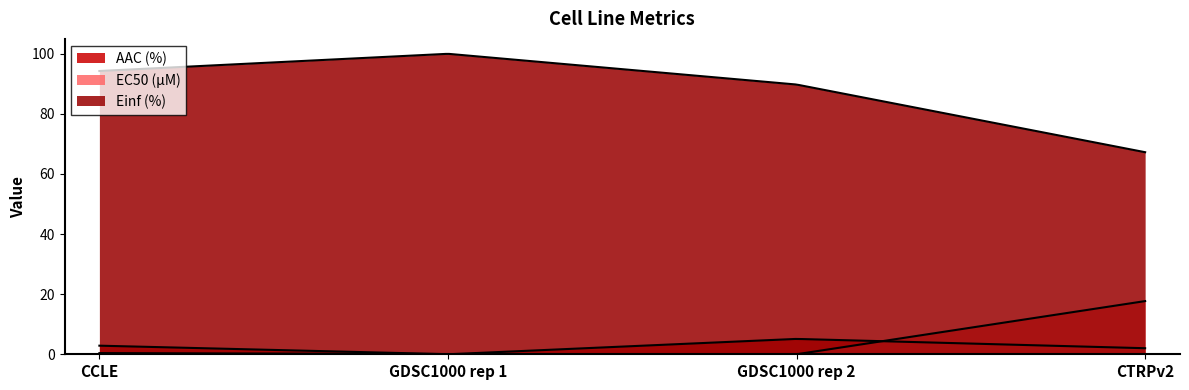

Which category has the highest value in the AAC (%) series?

GDSC1000 rep 2